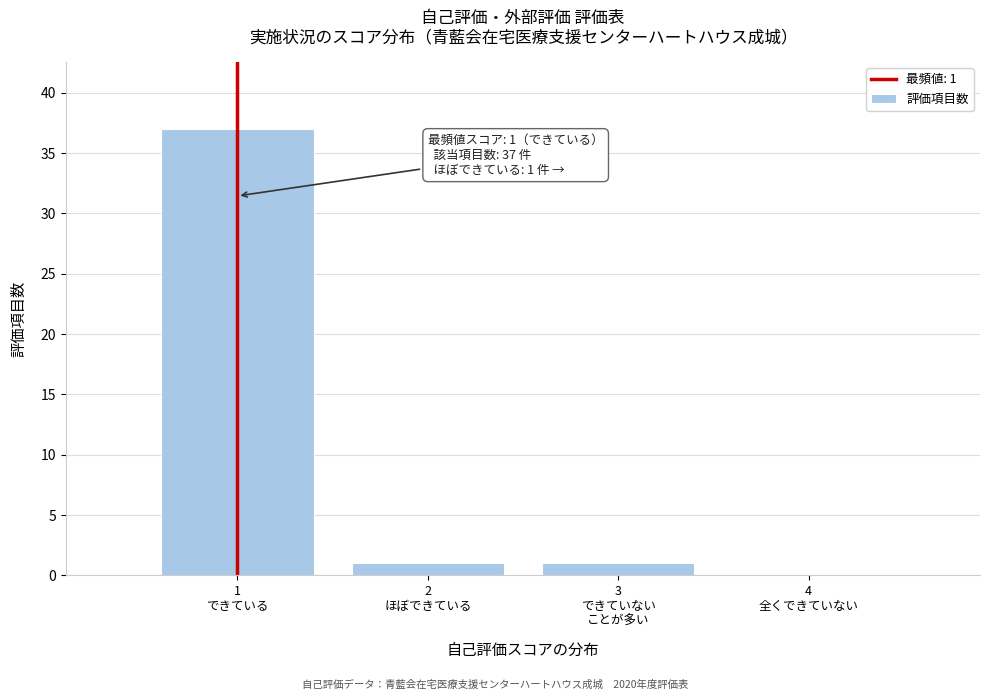

What is the maximum value shown in the chart?

37